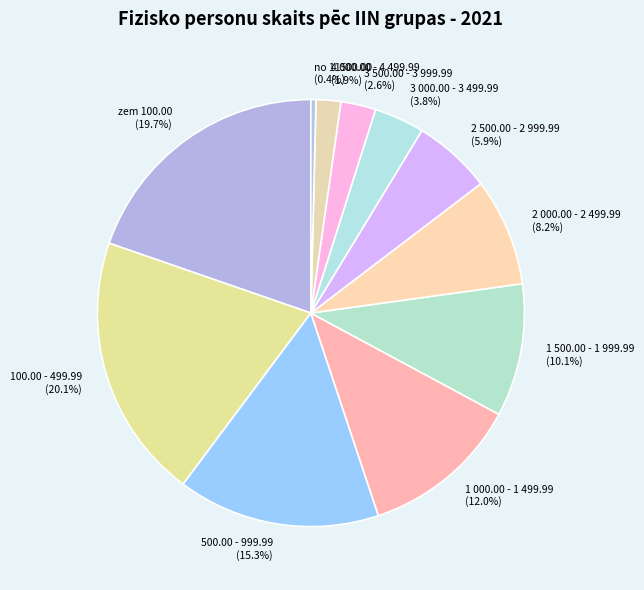

Is it true that 3 000.00 - 3 499.99 is 4% of the pie?

True